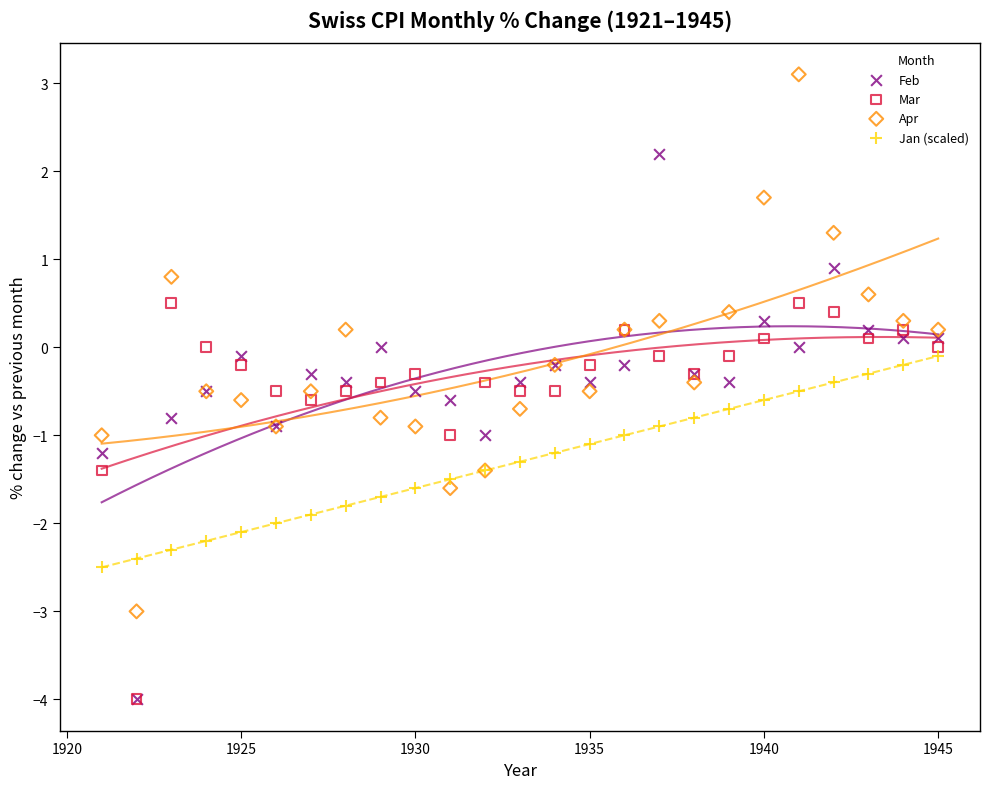

What are all the series names shown in the legend?

Feb, Mar, Apr, Jan (scaled)